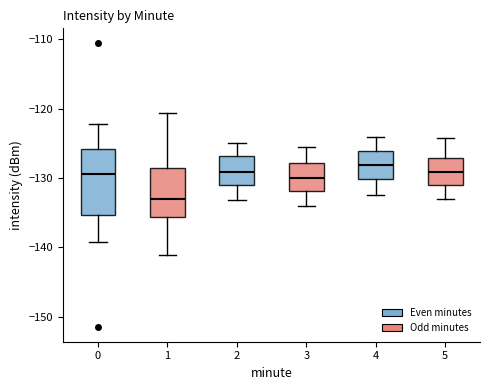

Reading left to right, read every box against the y-axis: the position of its median line, the range the box covers, and the ends of its whiskers. The values are not printed on the chart, so give them approximately, as read against the axis.

0: median -129, box -135 to -126, whiskers -139 to -122
1: median -133, box -136 to -129, whiskers -141 to -121
2: median -129, box -131 to -127, whiskers -133 to -125
3: median -130, box -132 to -128, whiskers -134 to -126
4: median -128, box -130 to -126, whiskers -132 to -124
5: median -129, box -131 to -127, whiskers -133 to -124